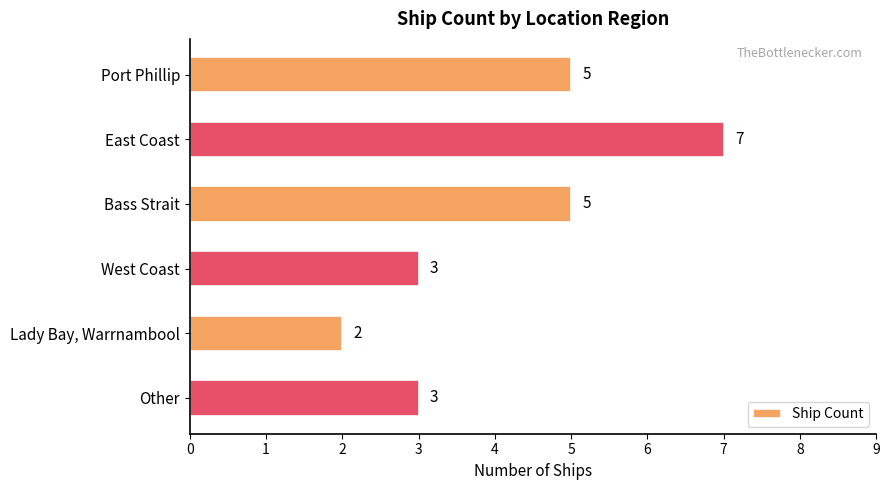

How many values are below 5?

3